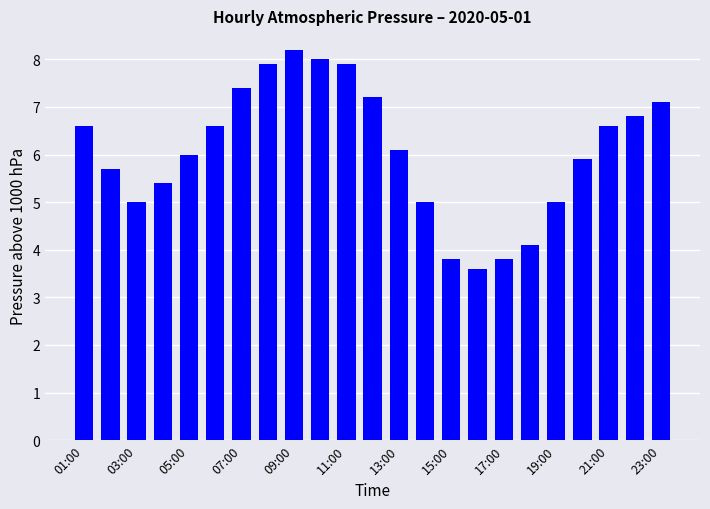

What is the difference between the second highest and second lowest values?

4.2